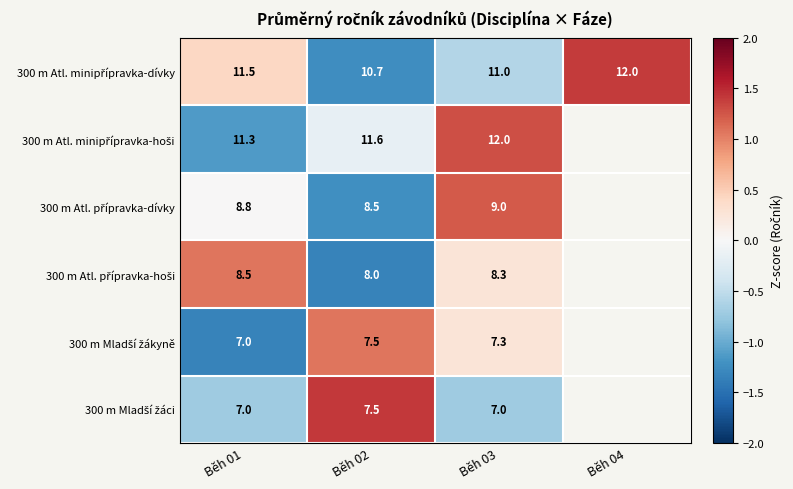

Is the value of 300 m Mladší žáci at Běh 01 greater than the value of 300 m Atl. minipřípravka-dívky at Běh 04?

No